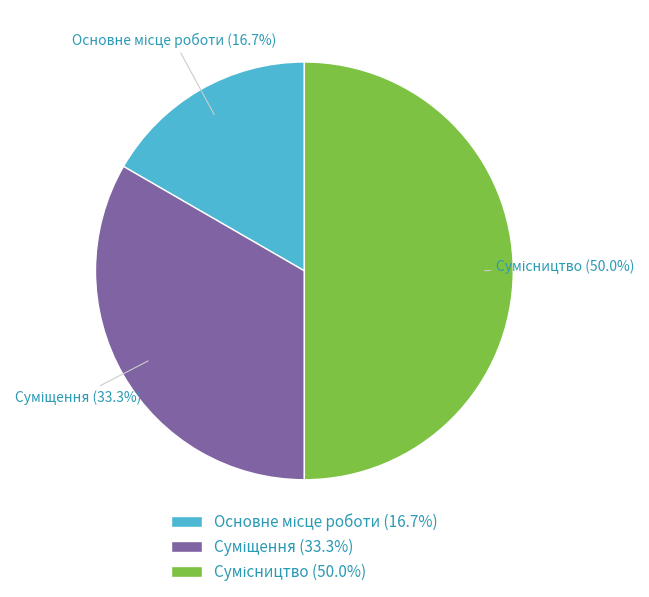

How much of the chart is everything except Суміщення?

66.7%